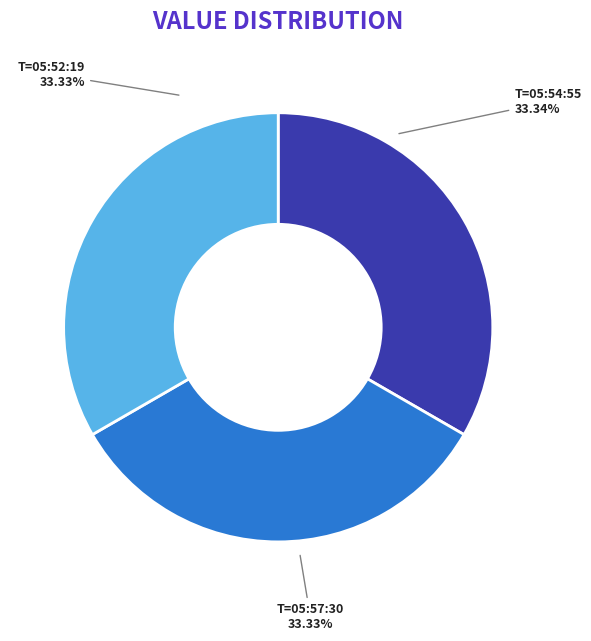

Is there a majority slice in this chart?

No